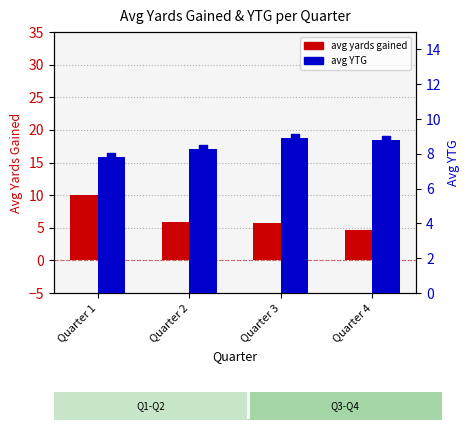

Which series reaches the minimum Y coordinate?

avg yards gained